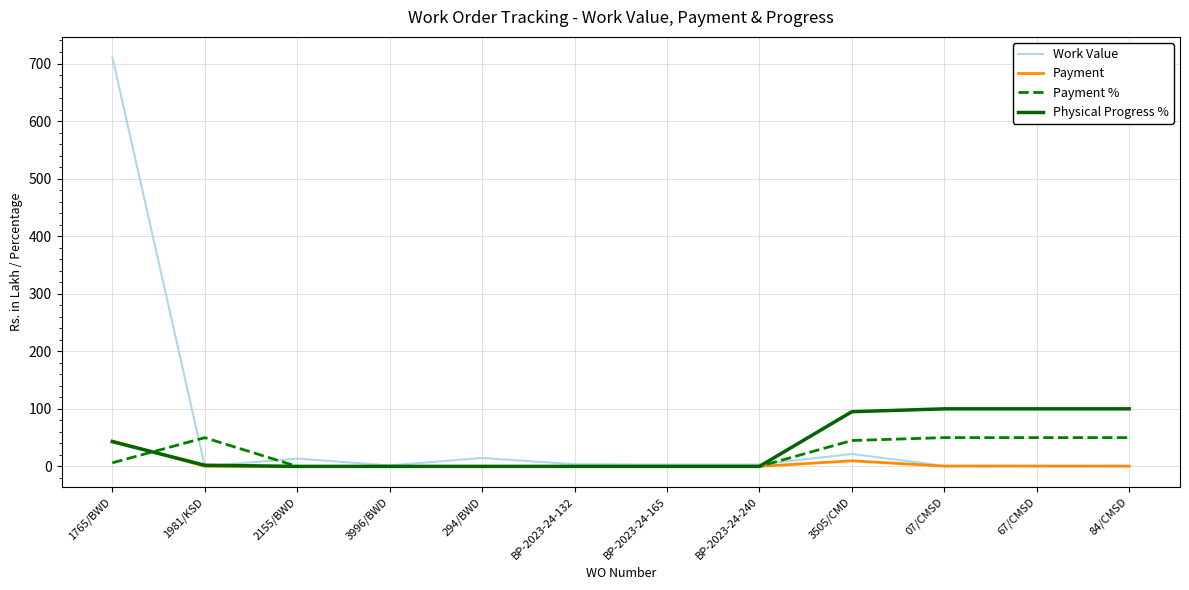

What is the greatest value displayed?

710.7